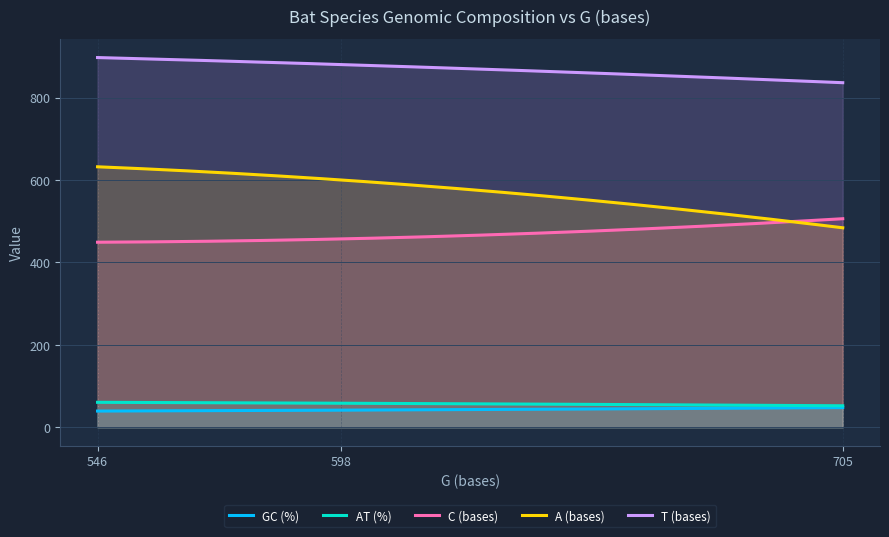

Rank the series at 705 from highest to lowest value.

T (bases), C (bases), A (bases), AT (%), GC (%)